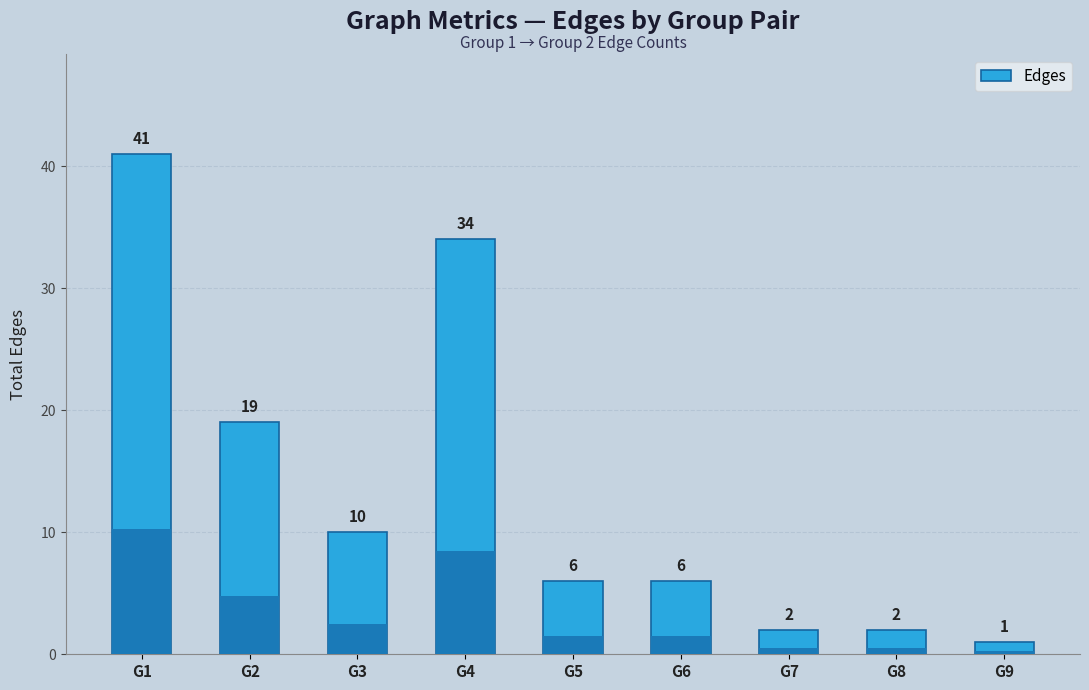

What is the greatest value displayed?

41